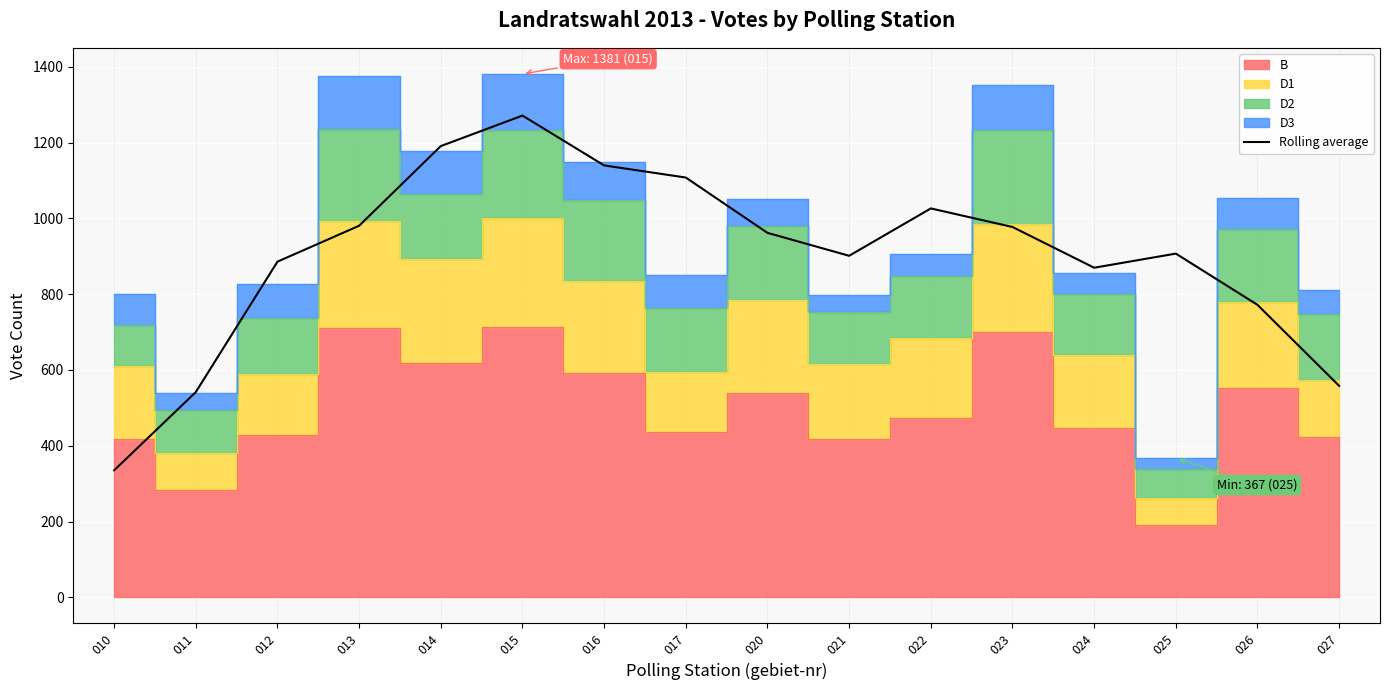

Reading left to right, extract all data points from this chart.

010=335.0	011=541.5	012=885.8	013=980.5	014=1190.8	015=1271.2	016=1139.8	017=1107.8	020=961.8	021=901.2	022=1026.2	023=977.2	024=869.8	025=907.0	026=771.8	027=558.0